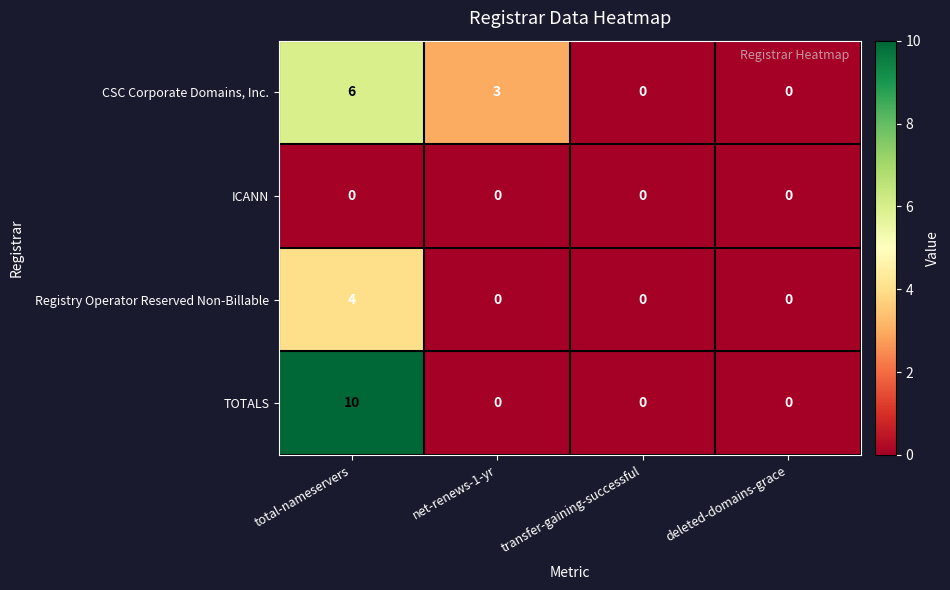

Which series changed the most between total-nameservers and deleted-domains-grace?

TOTALS